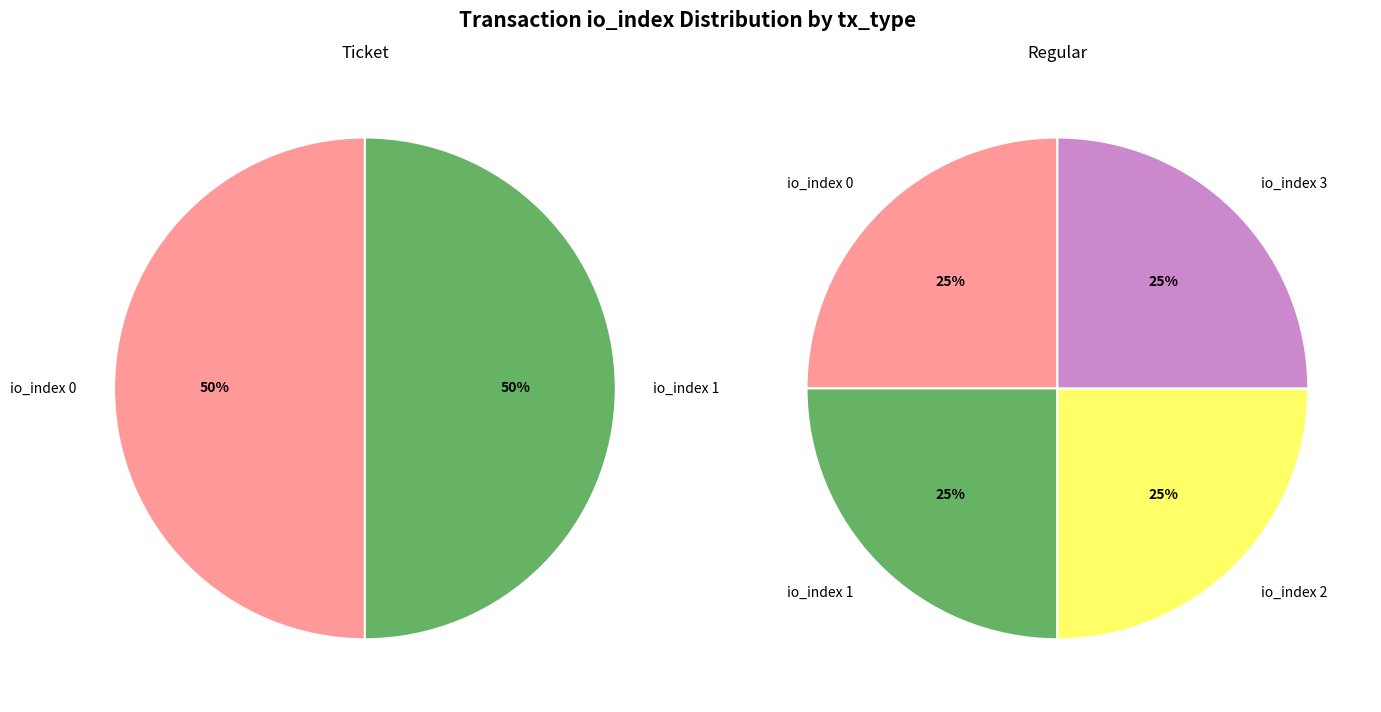

Which series has the largest range (max minus min)?

Regular